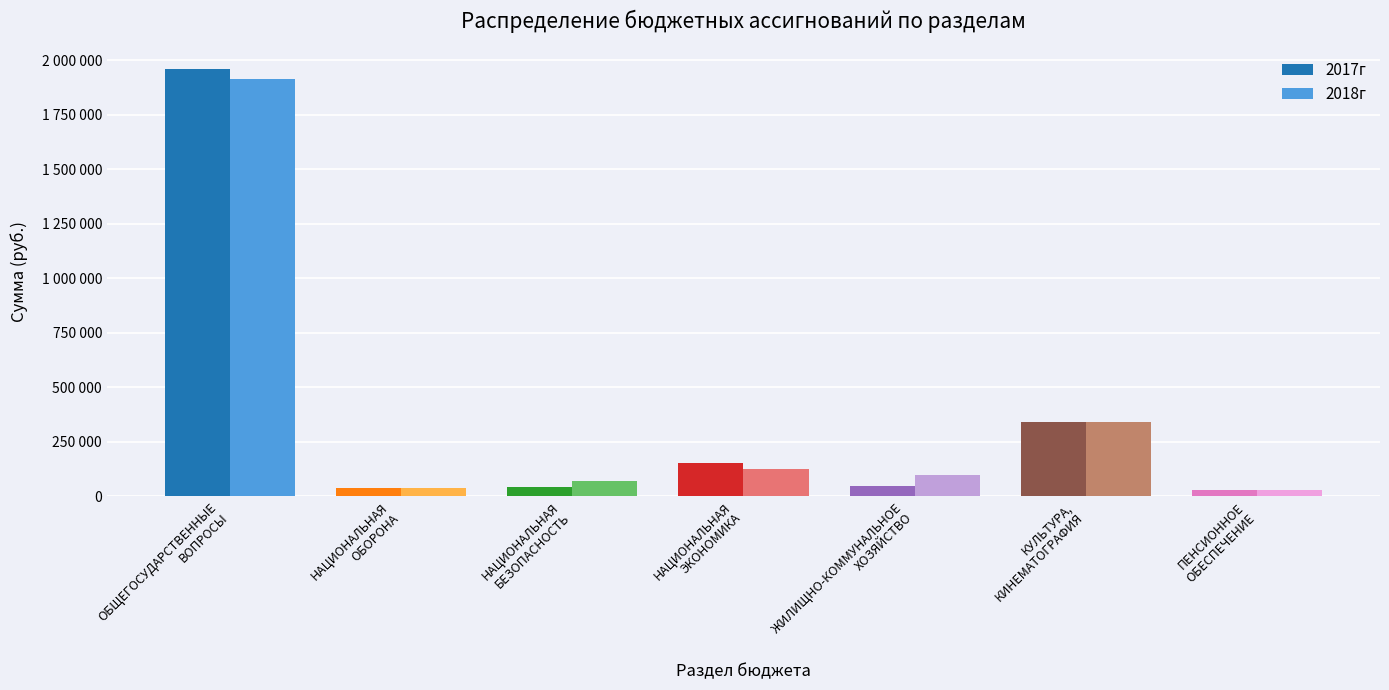

What is the label of the 1st bar from the right?

ПЕНСИОННОЕ
ОБЕСПЕЧЕНИЕ